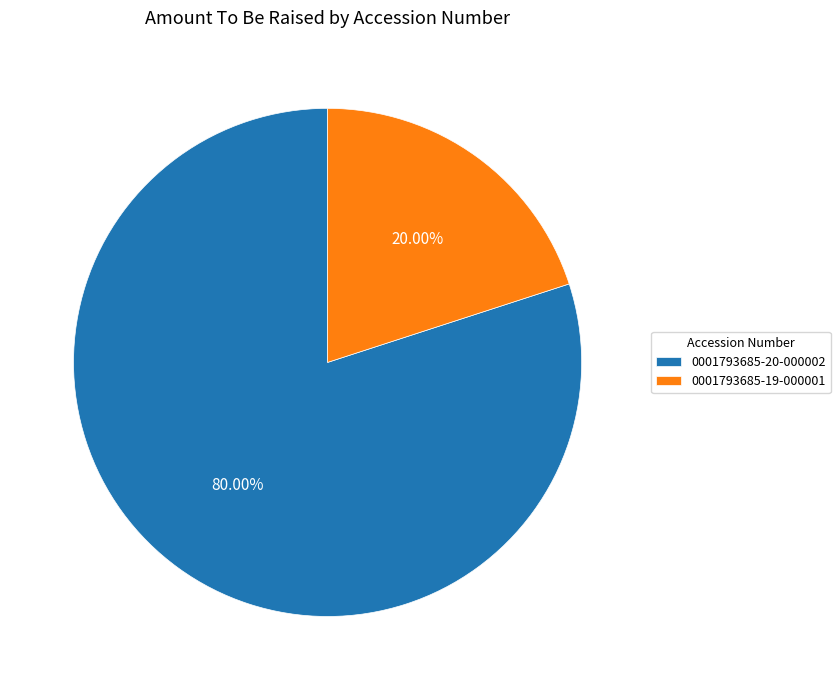

True or false: 0001793685-20-000002 accounts for 80% of the total.

True